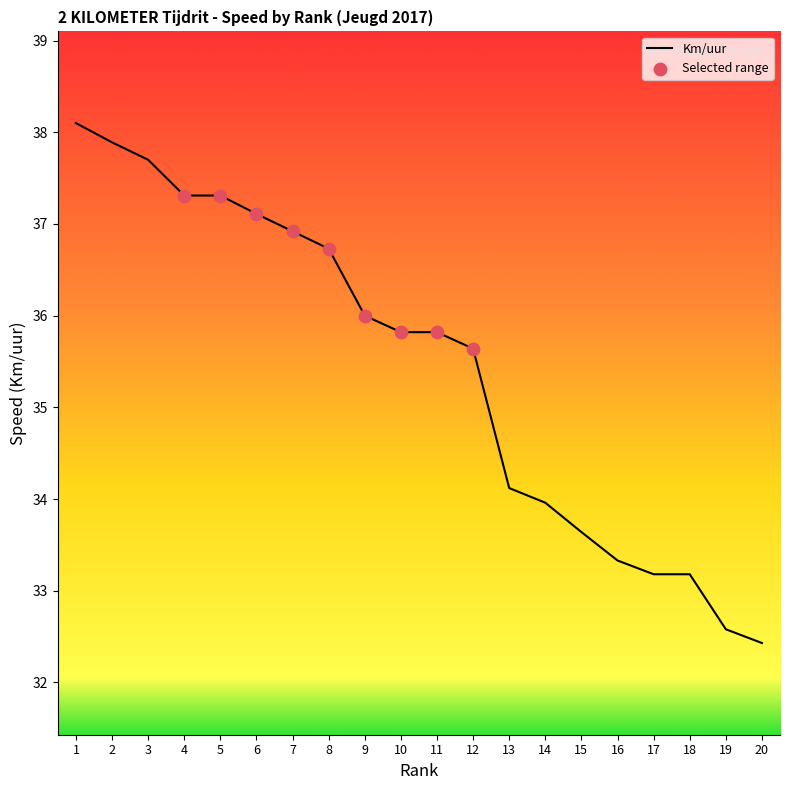

What is the change in value from 11 to 17?

-2.6